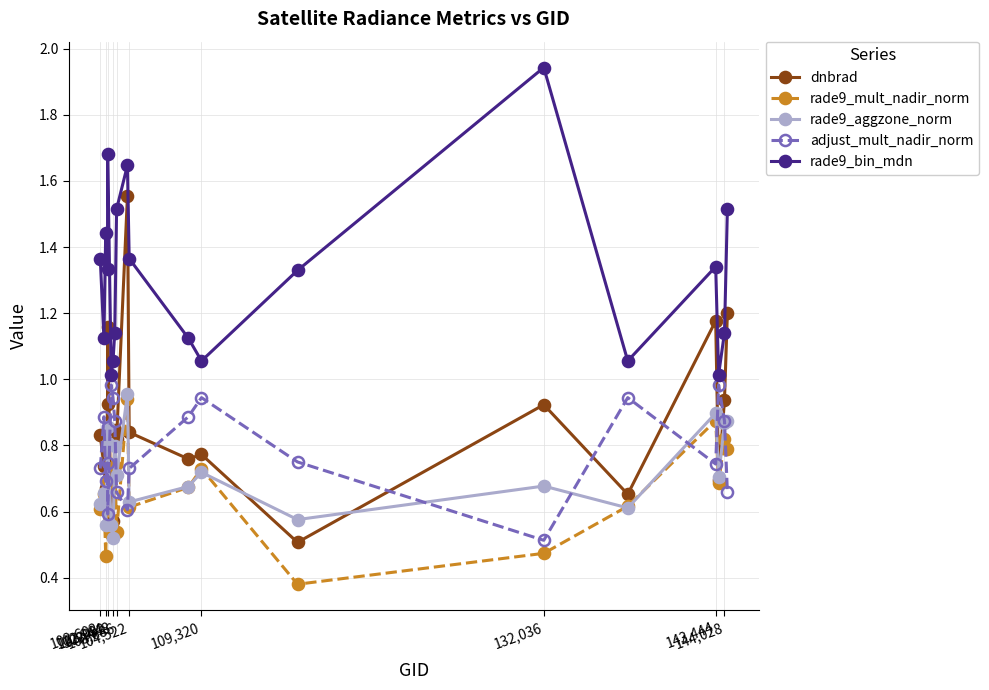

What is the sum of all dnbrad values?

17.1